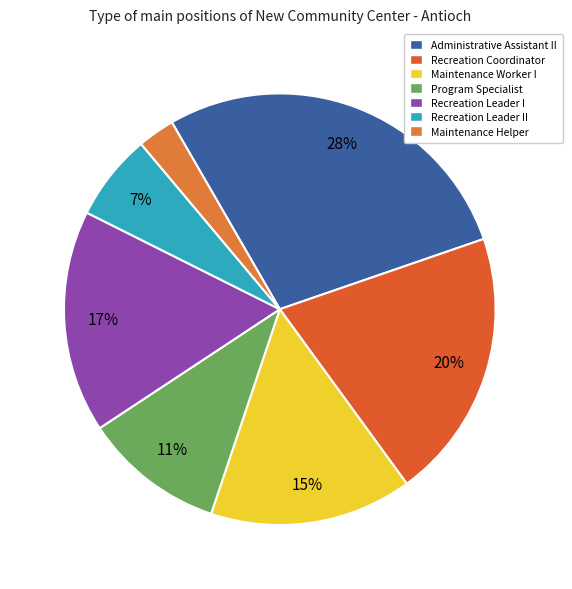

Which has a higher value, Maintenance Worker I or Maintenance Helper?

Maintenance Worker I